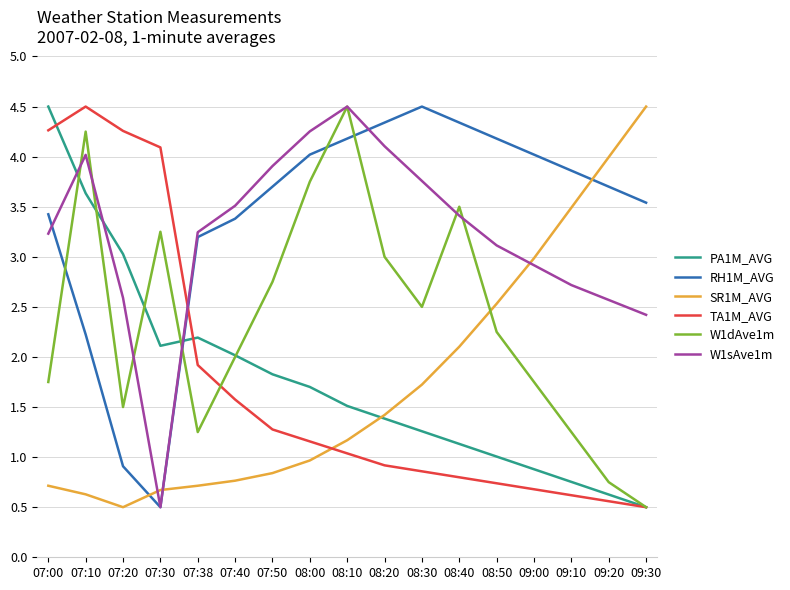

Count the number of categories in the chart.

17